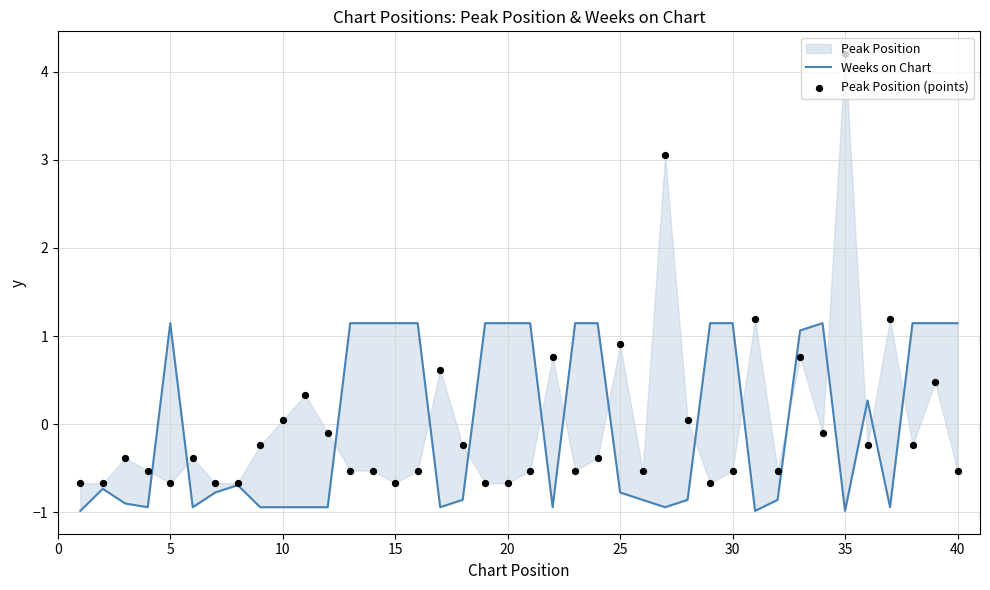

Is the value of Weeks on Chart at 0 greater than the value of Peak Position (points) at 25?

No